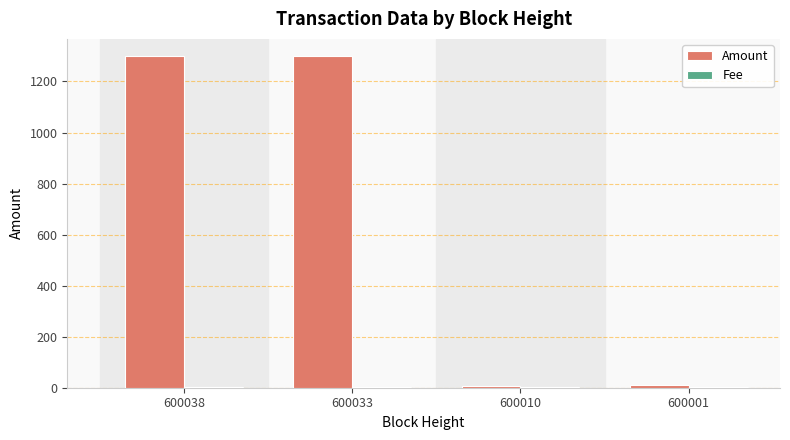

What is the greatest value displayed?

1301.9